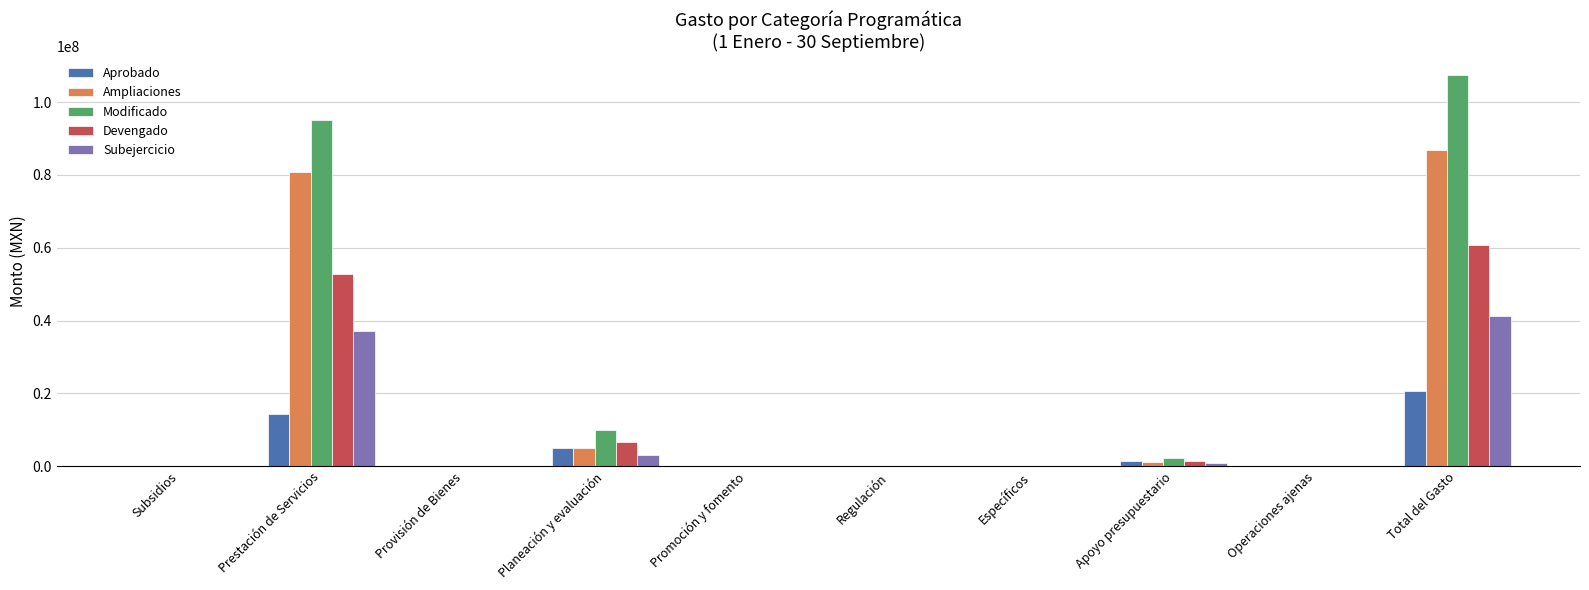

Reading right to left, what are all the values shown in this chart?

Aprobado: 20631070.6	0.0	1324695.1	0.0	0.0	0.0	5105885.8	0.0	14200489.7	0.0
Ampliaciones: 86739416.5	0.0	1005396.1	0.0	0.0	0.0	4856297.3	0.0	80877723.2	0.0
Modificado: 107370487.1	0.0	2330091.2	0.0	0.0	0.0	9962183.1	0.0	95078212.9	0.0
Devengado: 60837268.6	0.0	1441828.9	0.0	0.0	0.0	6732696.0	0.0	52662743.7	0.0
Subejercicio: 41159403.8	0.0	851425.3	0.0	0.0	0.0	3161697.4	0.0	37146281.2	0.0